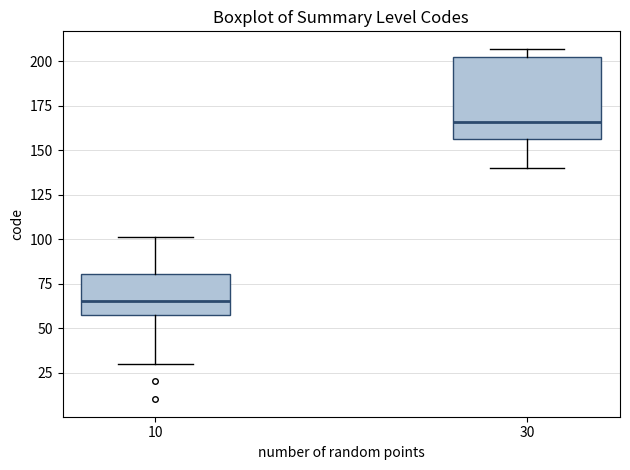

Which box has the lowest median line?

10